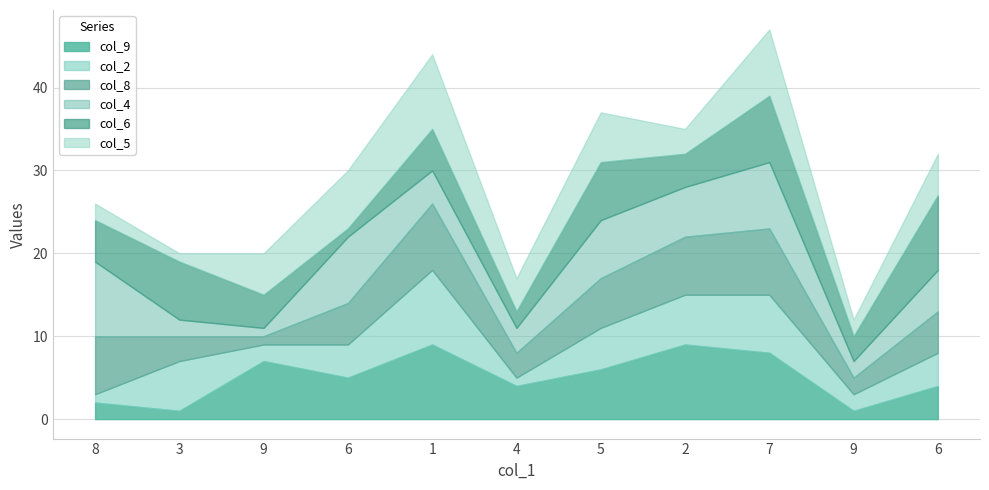

What is the maximum value for col_8?

8